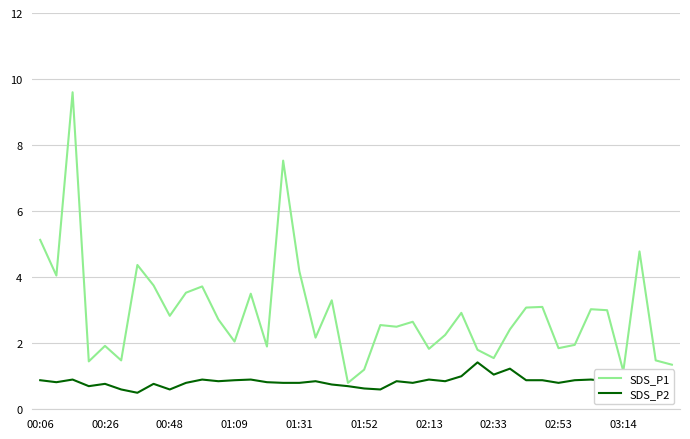

Which series has the largest total across all categories?

SDS_P1